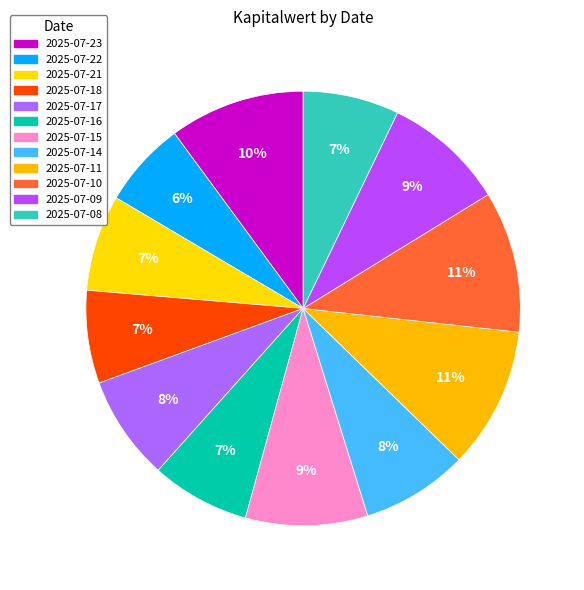

Is 2025-07-21 the majority of the pie?

No